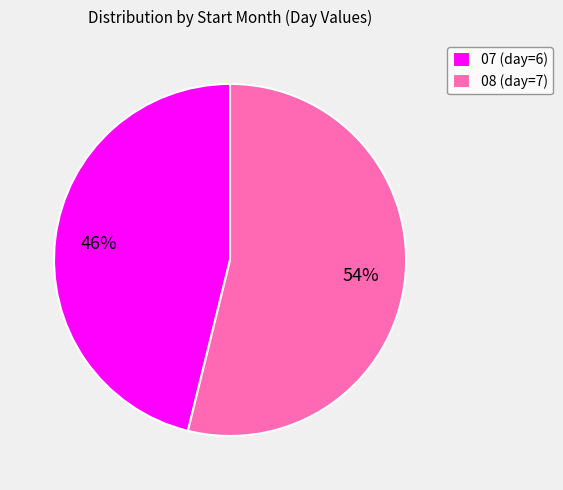

To the nearest percent, what portion does 08 represent?

54%